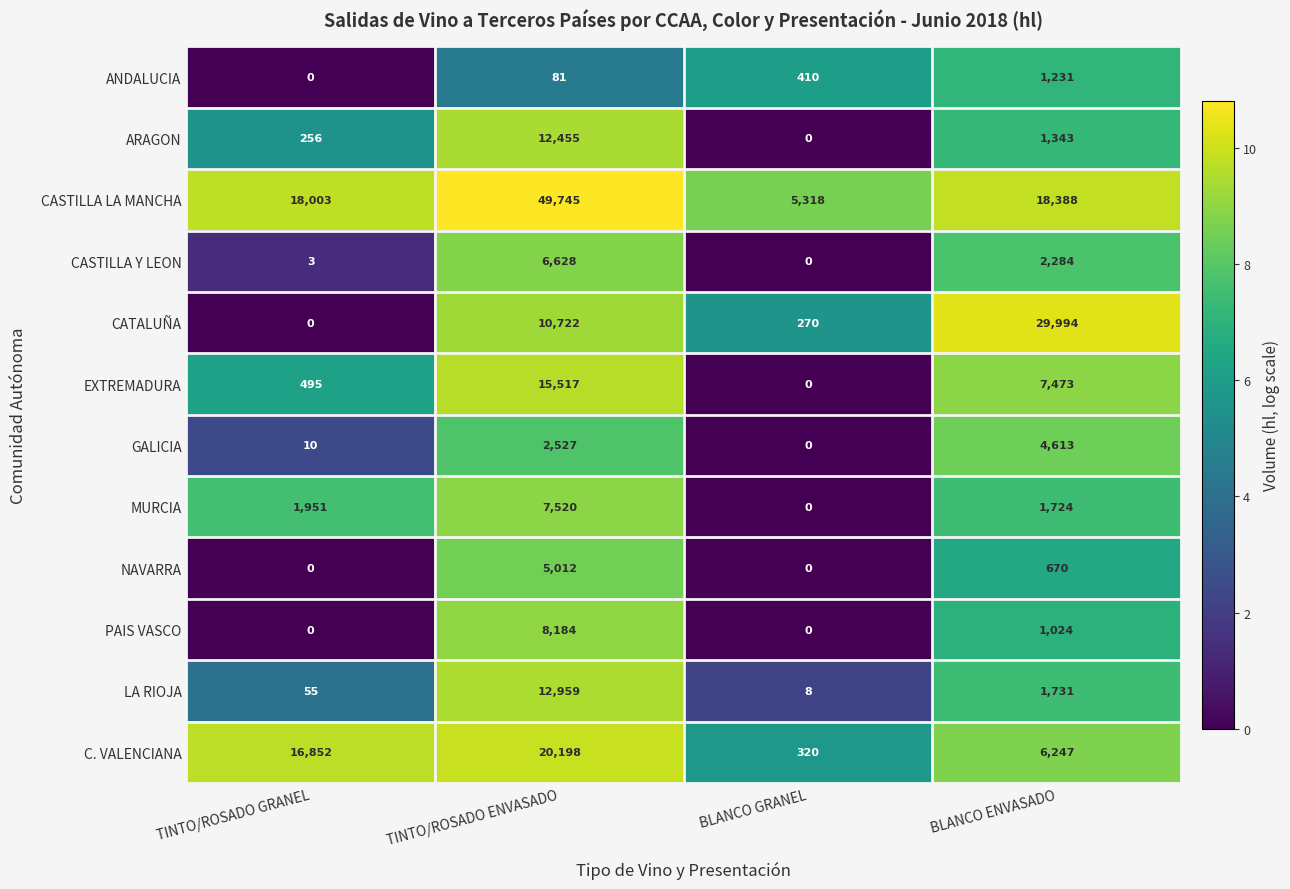

What is the difference between the MURCIA values at BLANCO GRANEL and TINTO/ROSADO GRANEL?

1951